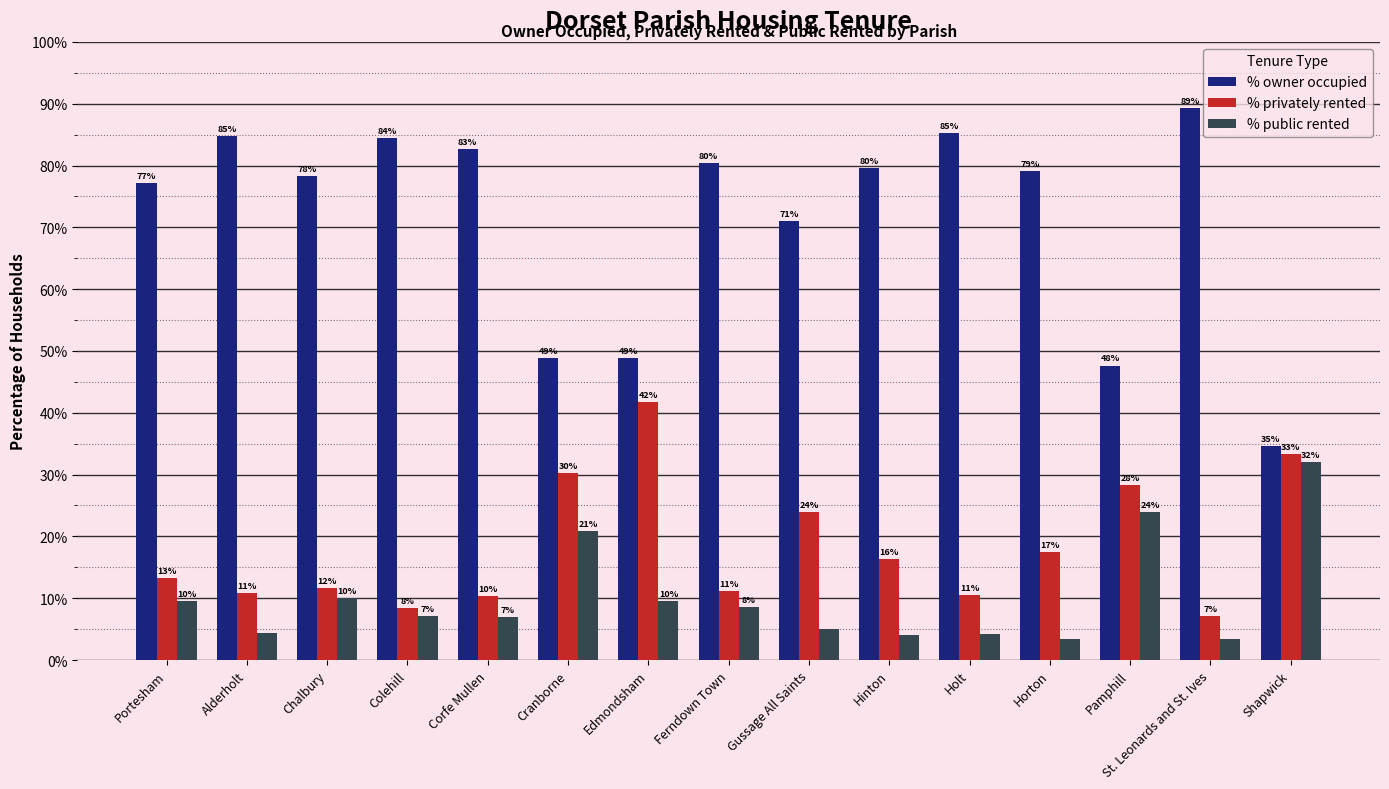

Which series has the widest spread of values?

% owner occupied